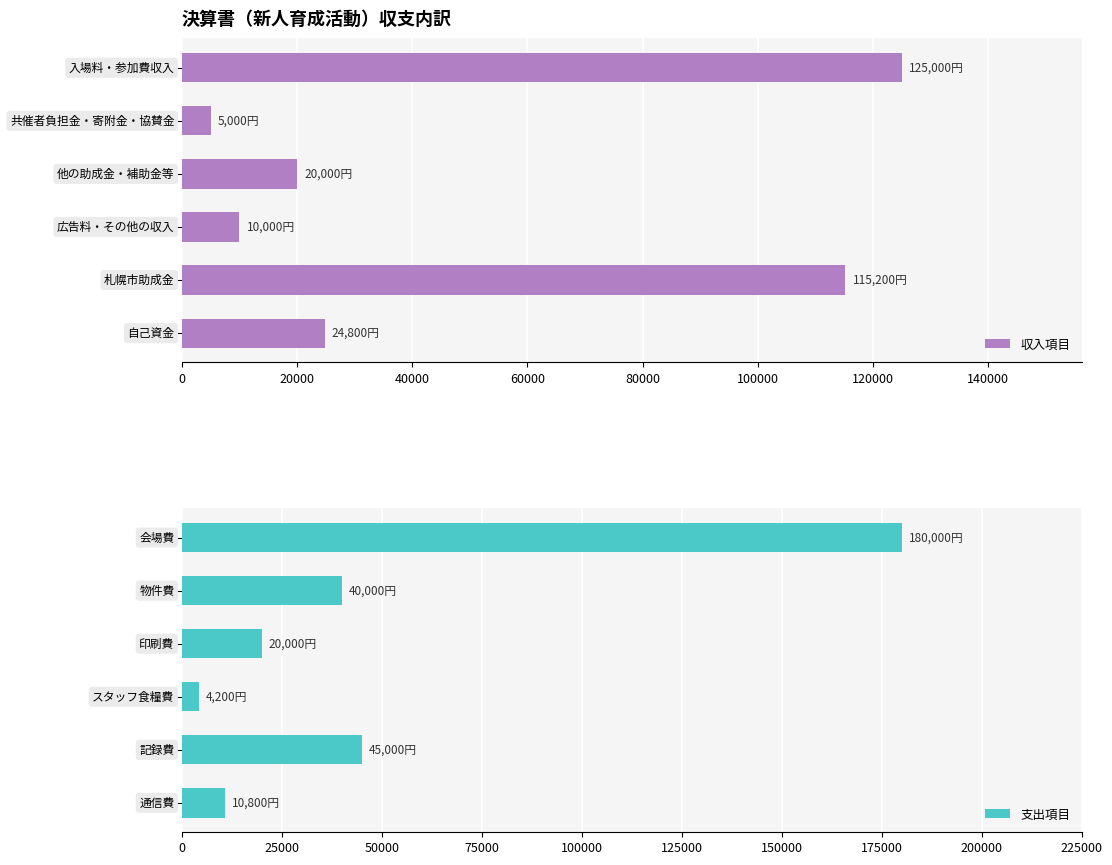

How many data points does each series have?

6